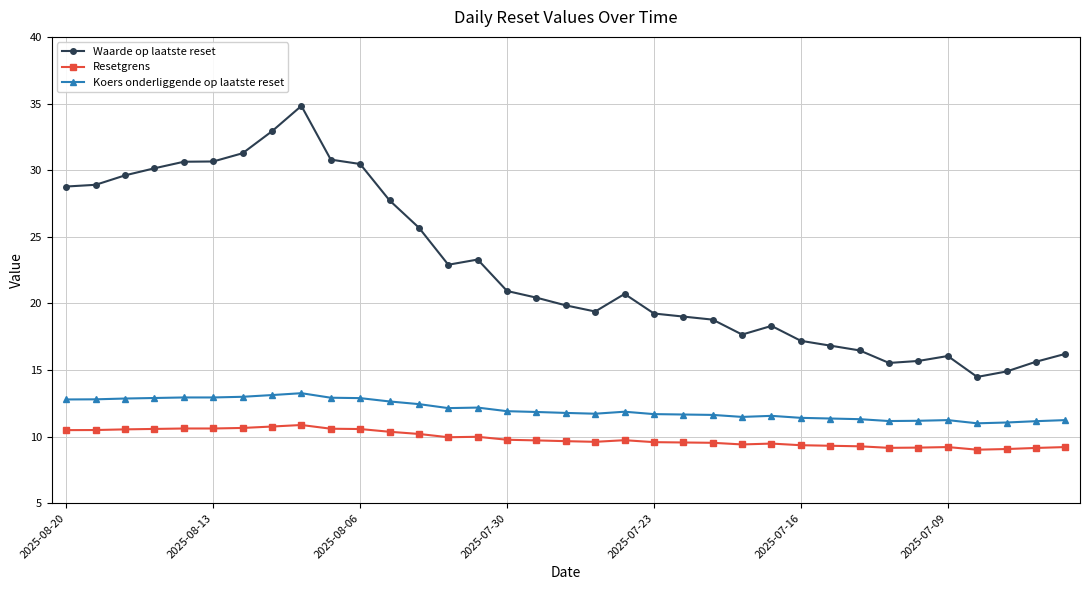

Rank the series by their maximum value, from lowest to highest.

Resetgrens, Koers onderliggende op laatste reset, Waarde op laatste reset